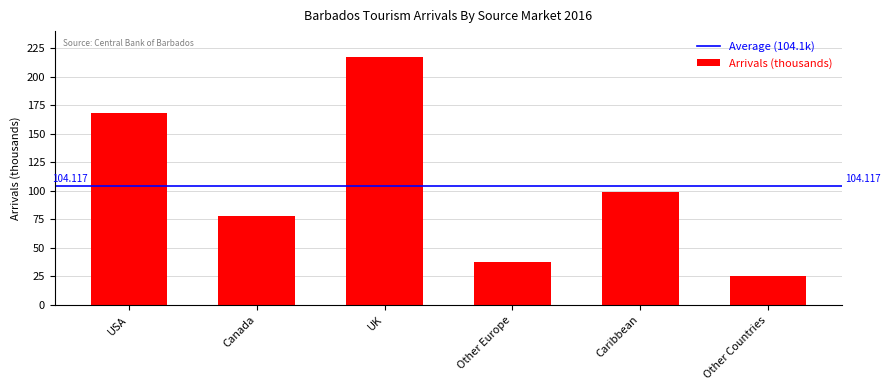

What is the difference between the values at Caribbean and Canada?

20.9